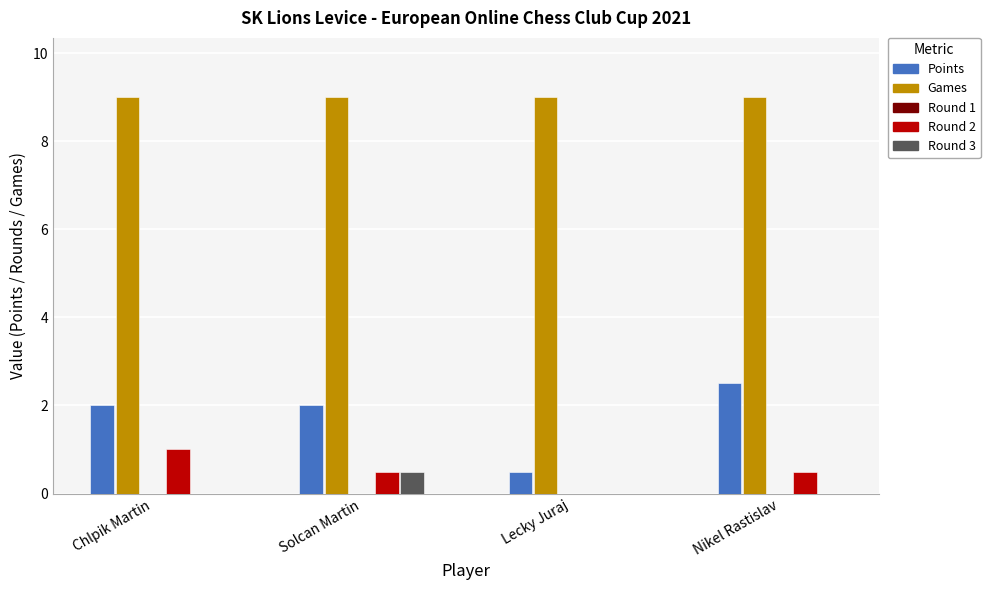

Are the bars grouped side by side (vs. stacked)?

Yes